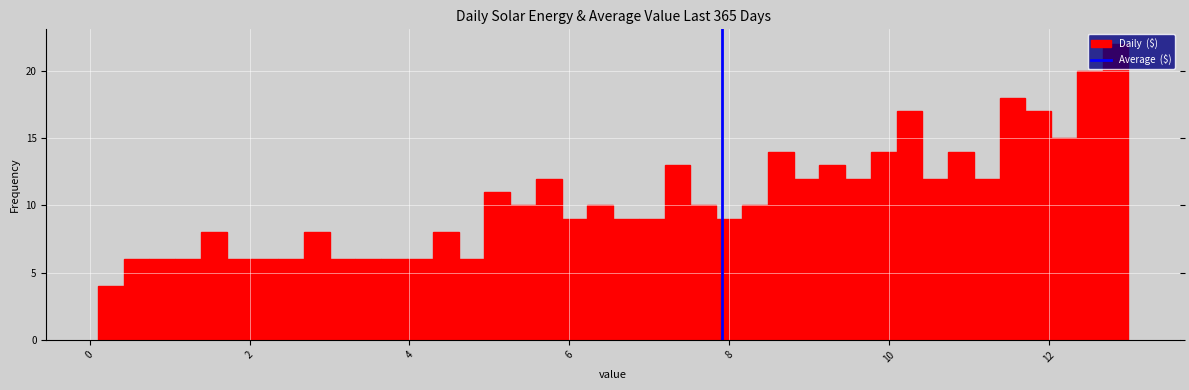

Around what value on the x-axis is the tallest bar? Give the approximate position of its centre, as read against the axis.

12.8